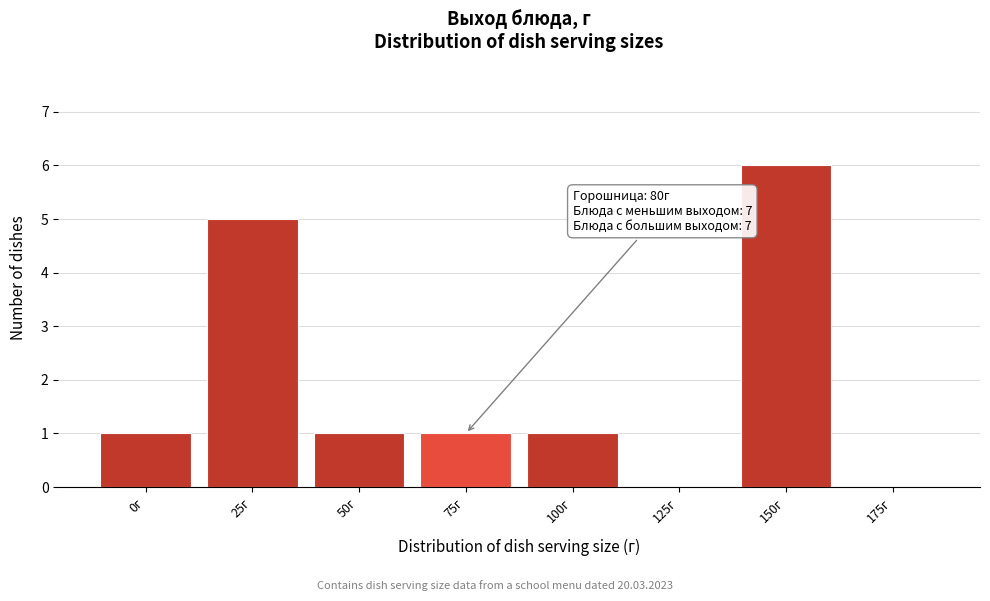

Reading left to right, what are all the values shown in this chart?

0г=1	25г=5	50г=1	75г=1	100г=1	125г=0	150г=6	175г=0